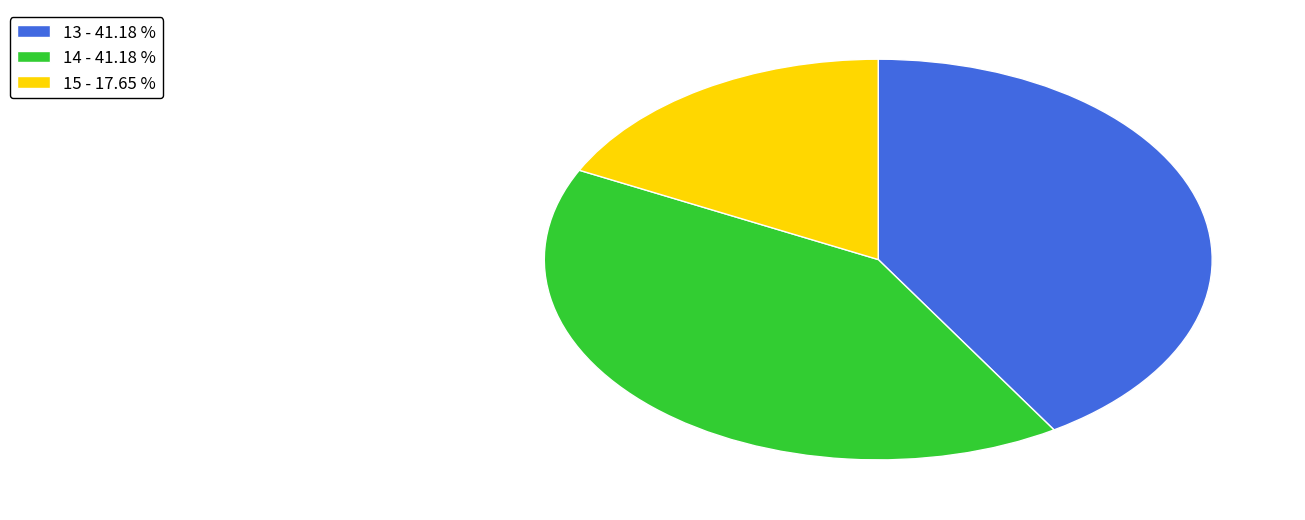

Do 15 - 17.65 % and 14 - 41.18 % together represent more than half of the pie?

Yes